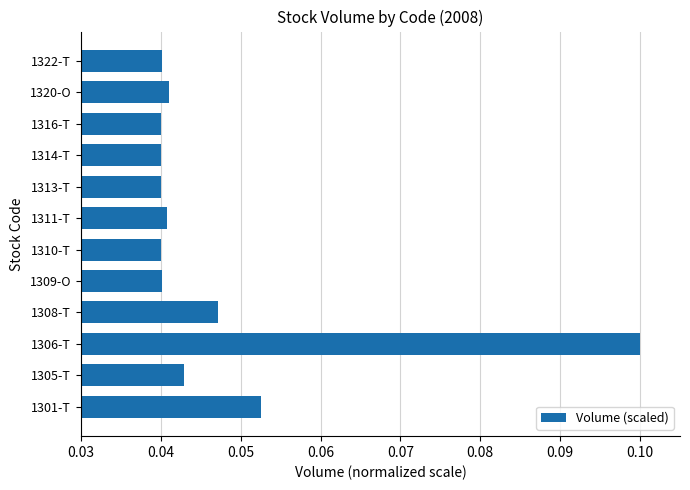

The chart shows a value of 0.0 at 1301-T. True or false?

False